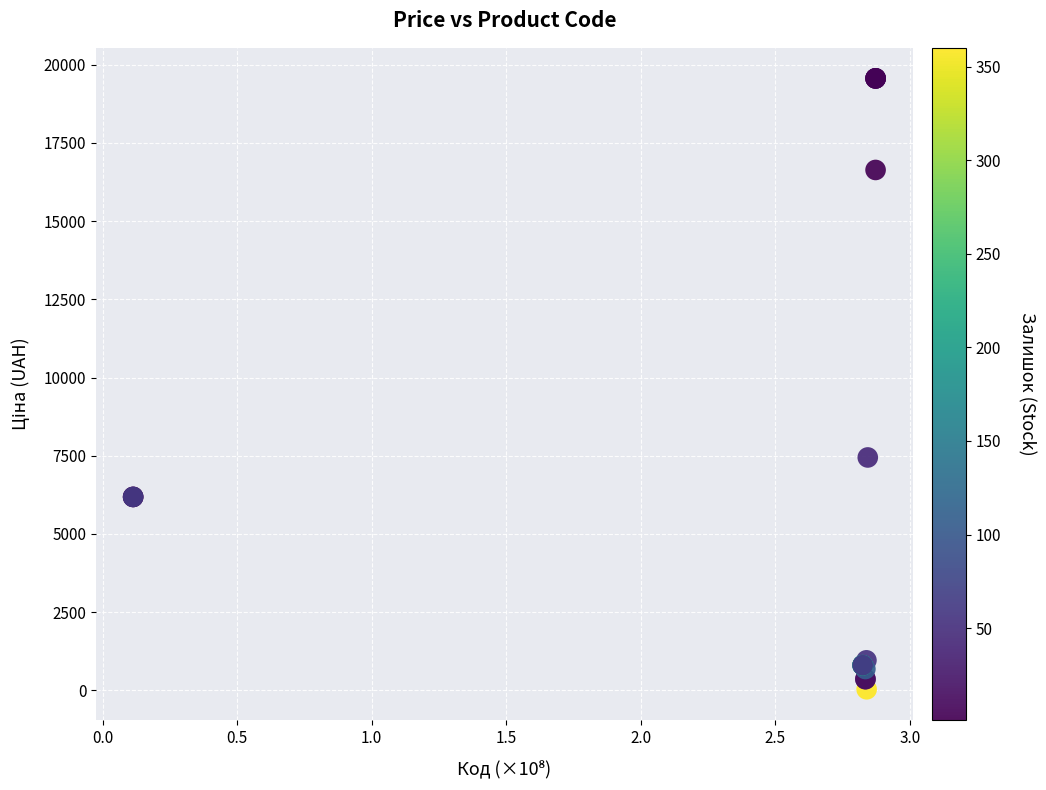

What Y value in the scatter plot is closest to 9798?

7444.6